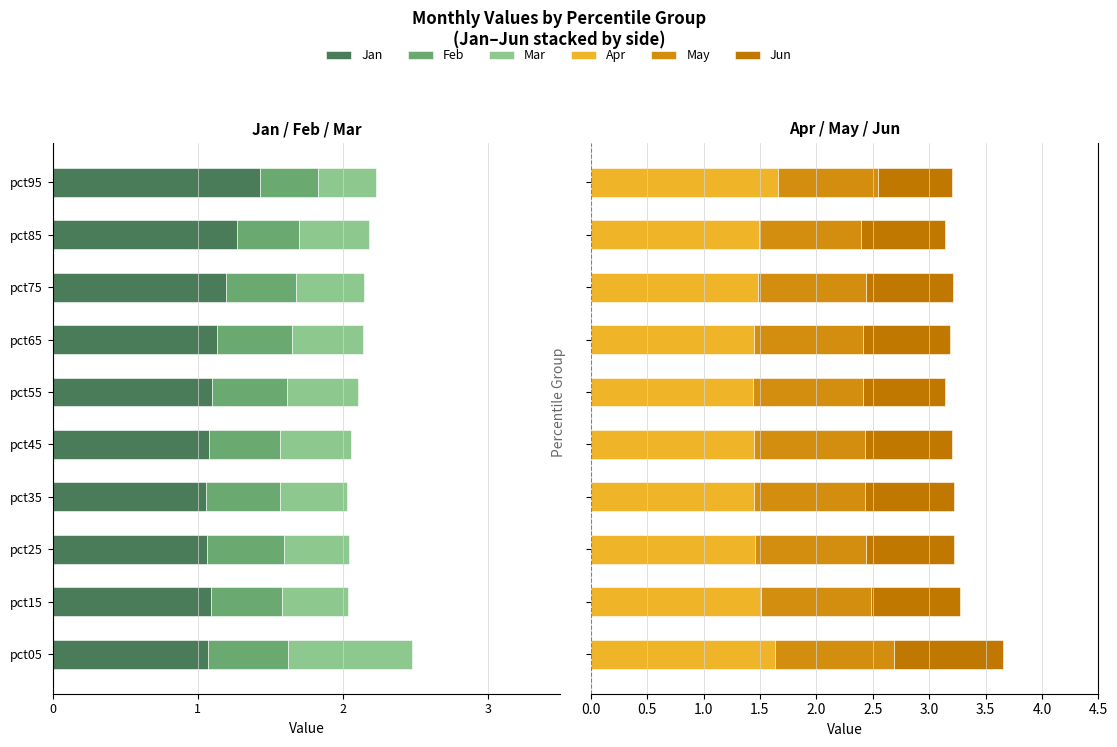

What position from the right is 1?

8